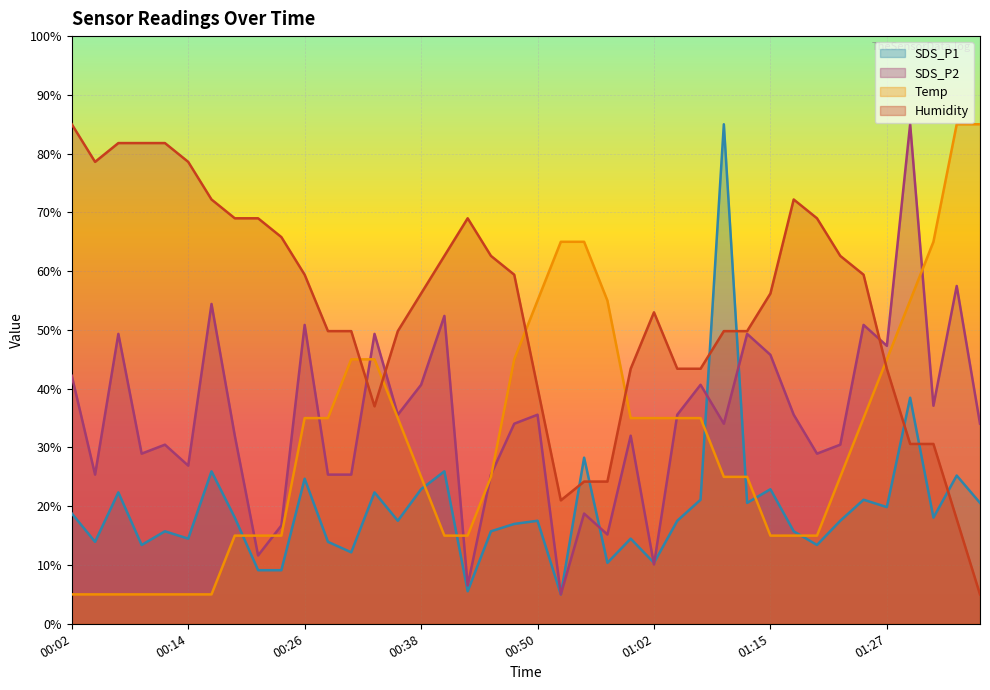

How many data points in SDS_P1 are above 17?

23